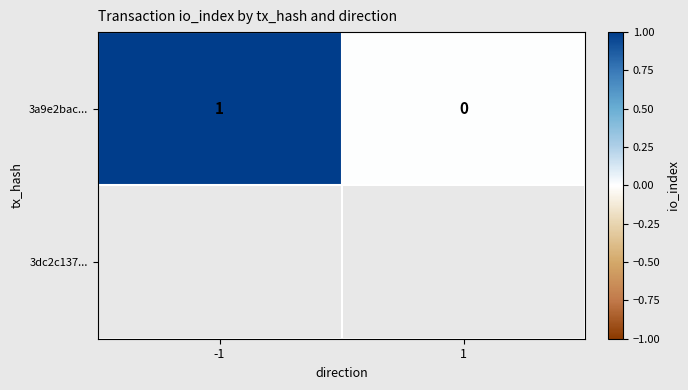

What is the change in value from -1 to 1?

-1